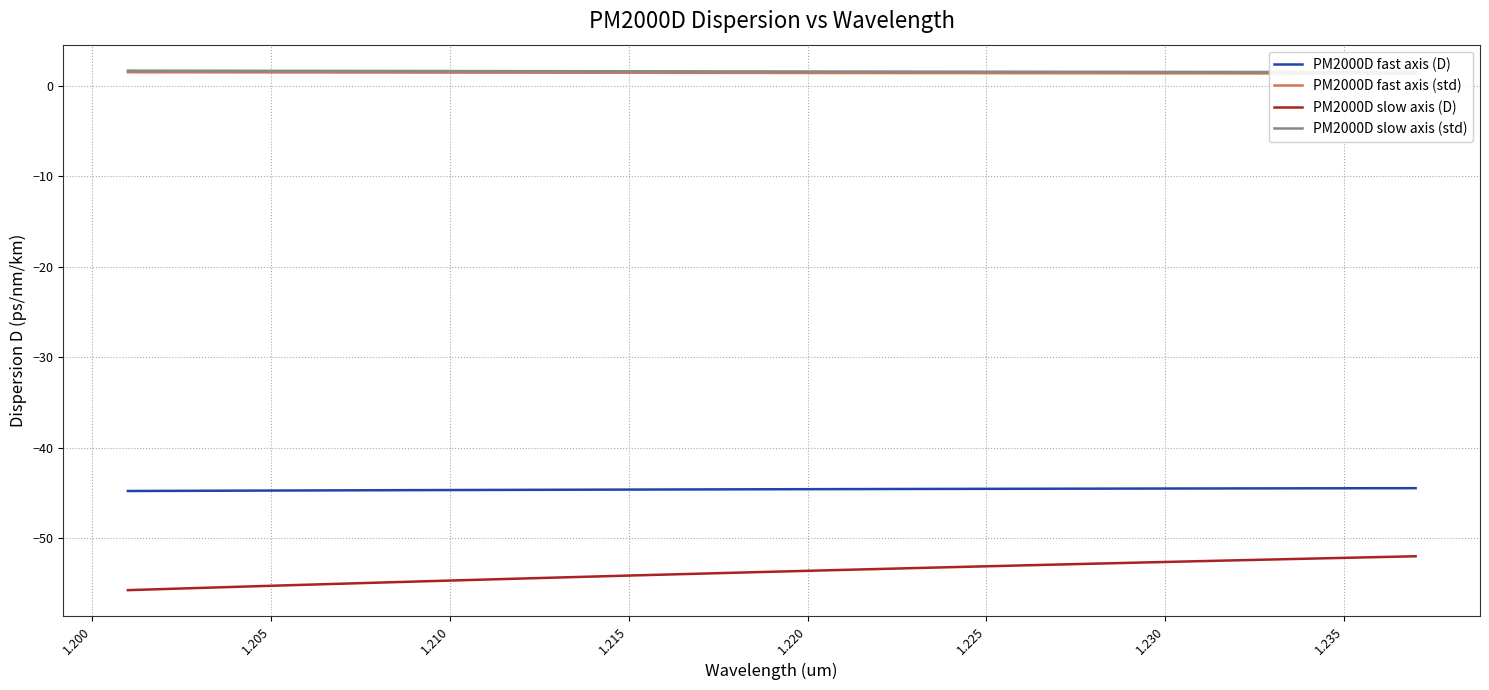

Count the number of data series in this chart.

4